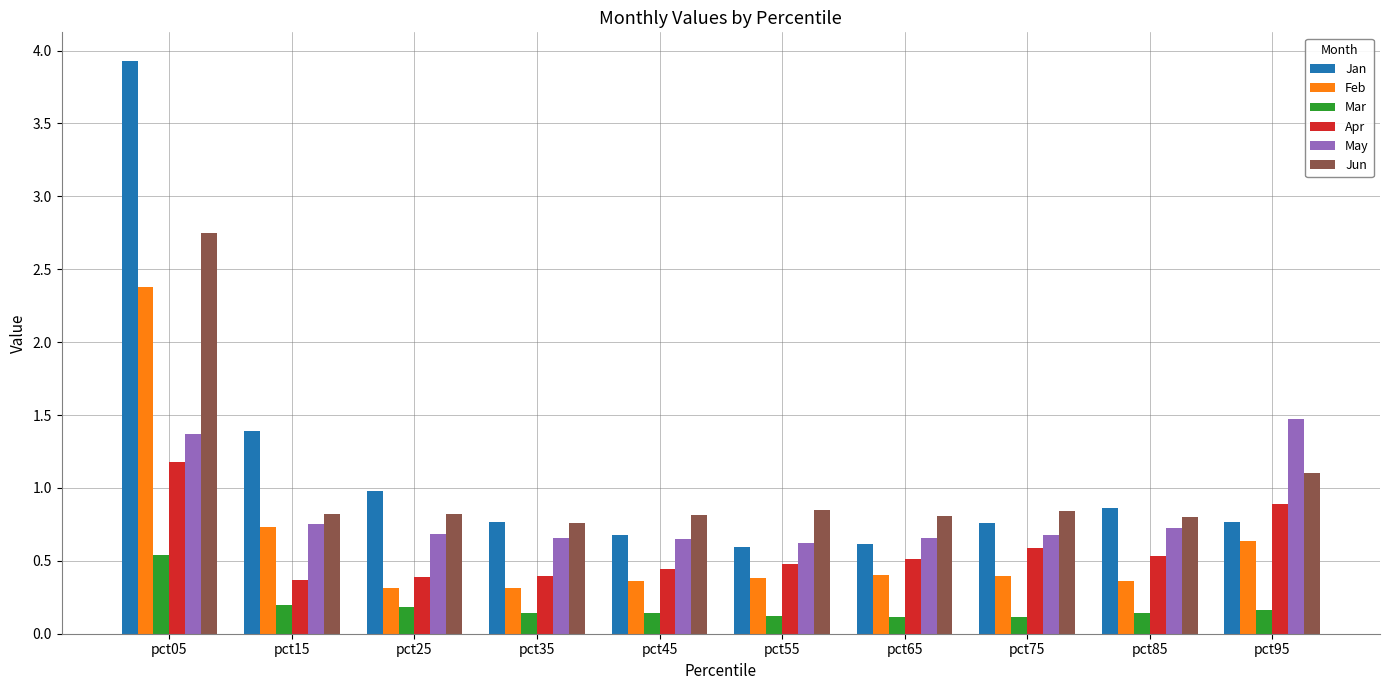

Which series changed the most between pct55 and pct85?

Jan